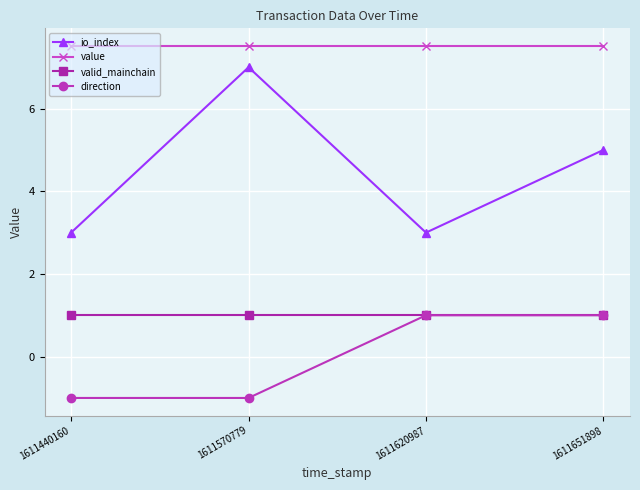

True or false: value and direction intersect in this chart.

False